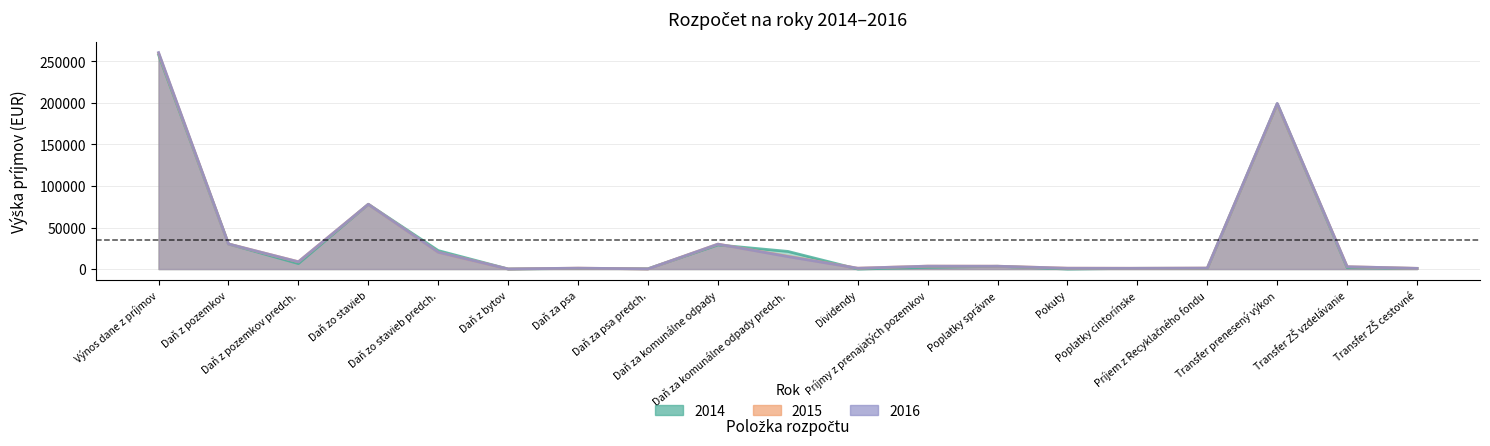

At how many categories does at least one series exceed 244581?

1